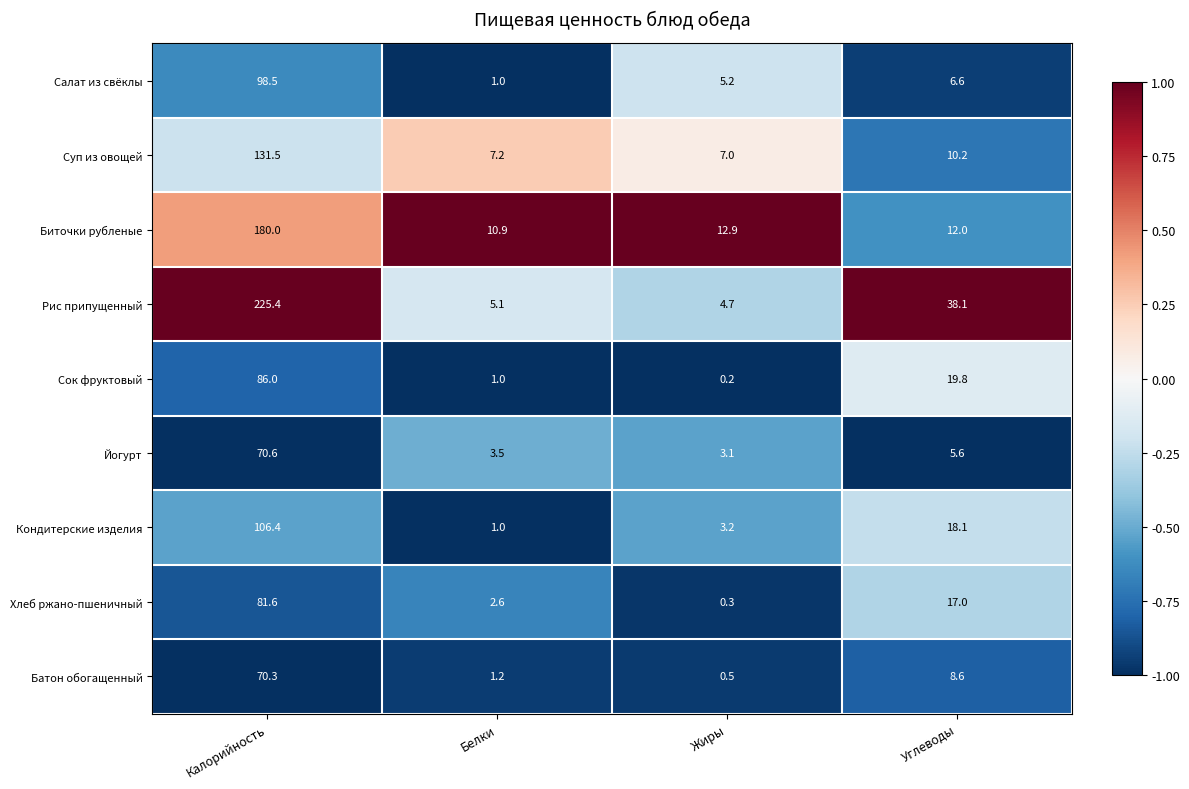

Where is Йогурт nearest to the value 36?

Углеводы